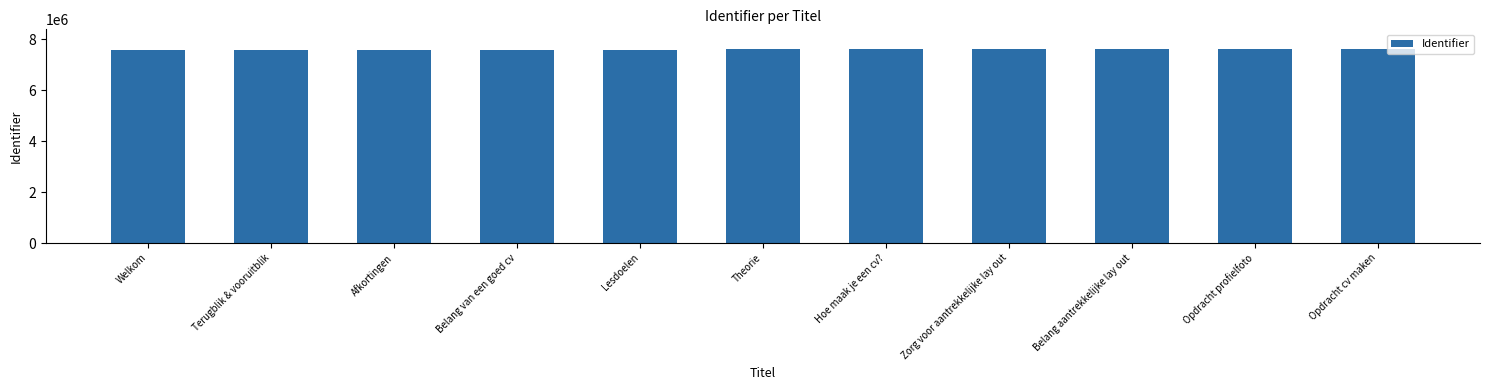

What is the difference between the second highest and minimum values?

45461